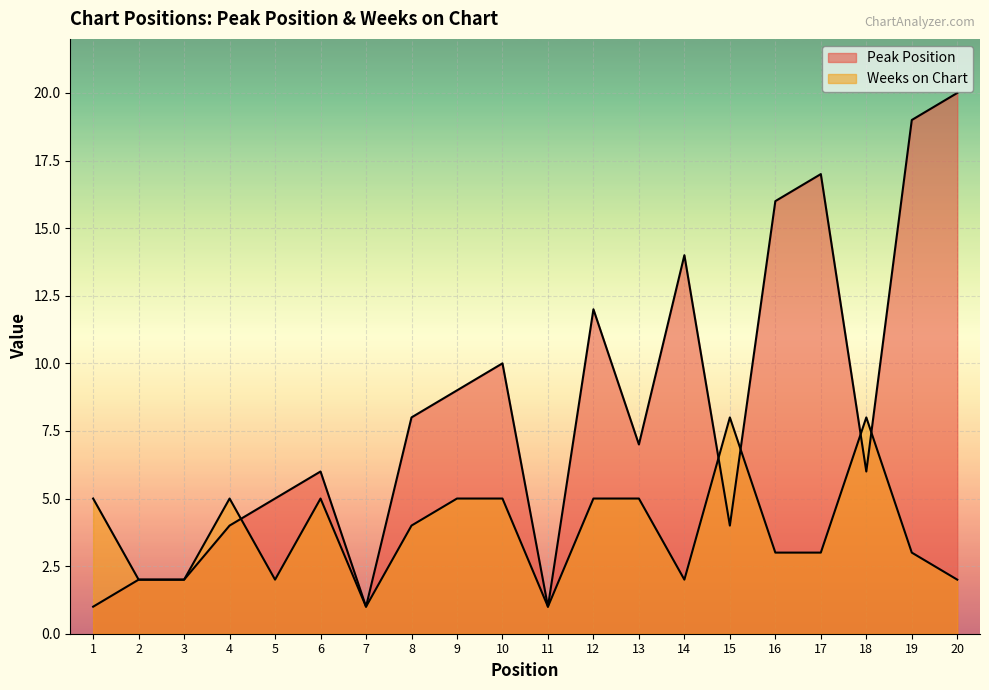

Reading left to right, list all the values displayed in this chart.

Peak Position: 1=1	2=2	3=2	4=4	5=5	6=6	7=1	8=8	9=9	10=10	11=1	12=12	13=7	14=14	15=4	16=16	17=17	18=6	19=19	20=20
Weeks on Chart: 1=5	2=2	3=2	4=5	5=2	6=5	7=1	8=4	9=5	10=5	11=1	12=5	13=5	14=2	15=8	16=3	17=3	18=8	19=3	20=2